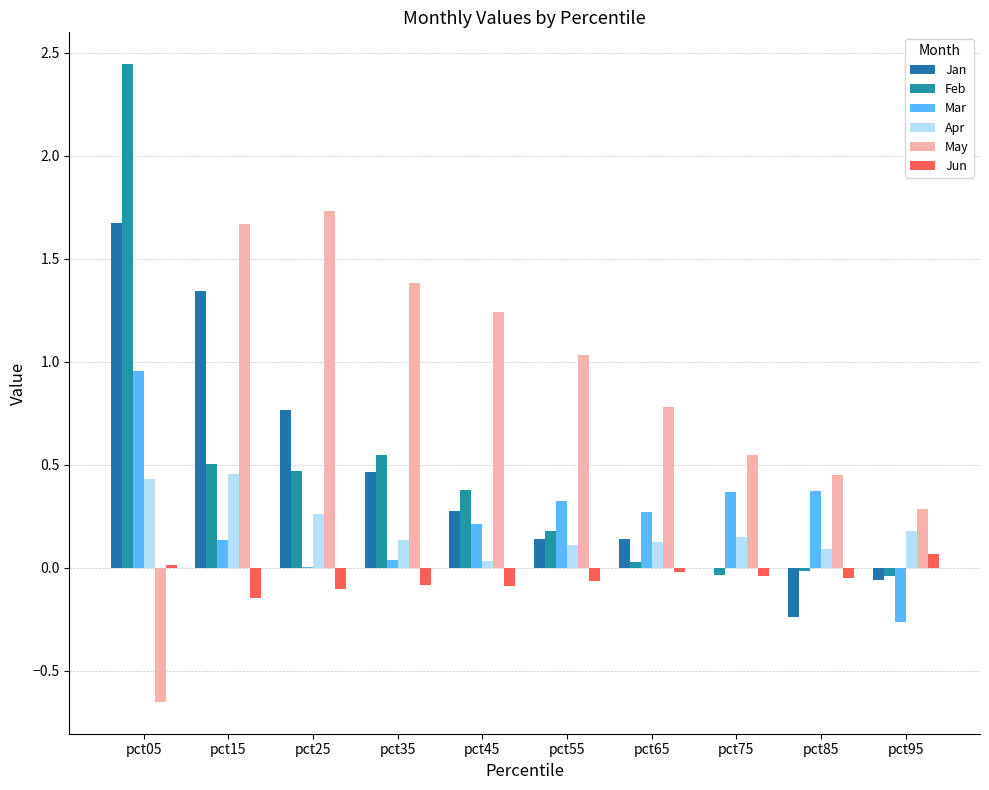

The value of Jun at pct55 is -0.1. True or false?

True